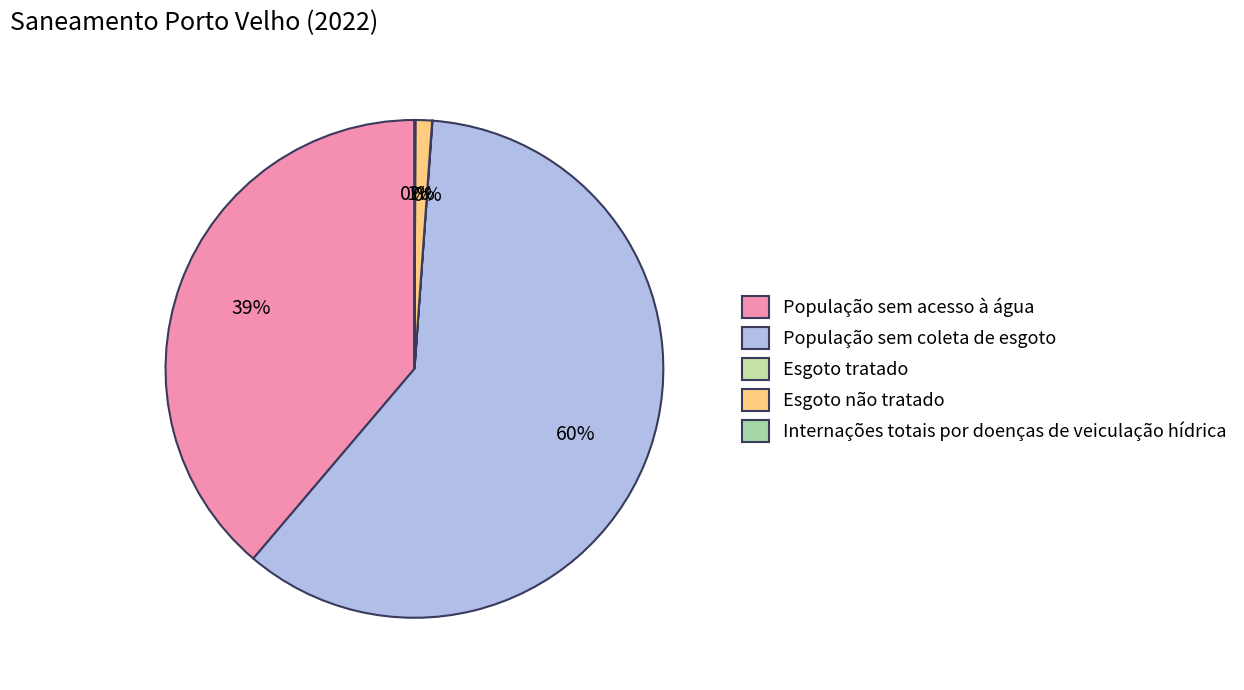

How much of the chart is everything except Esgoto não tratado?

98.9%